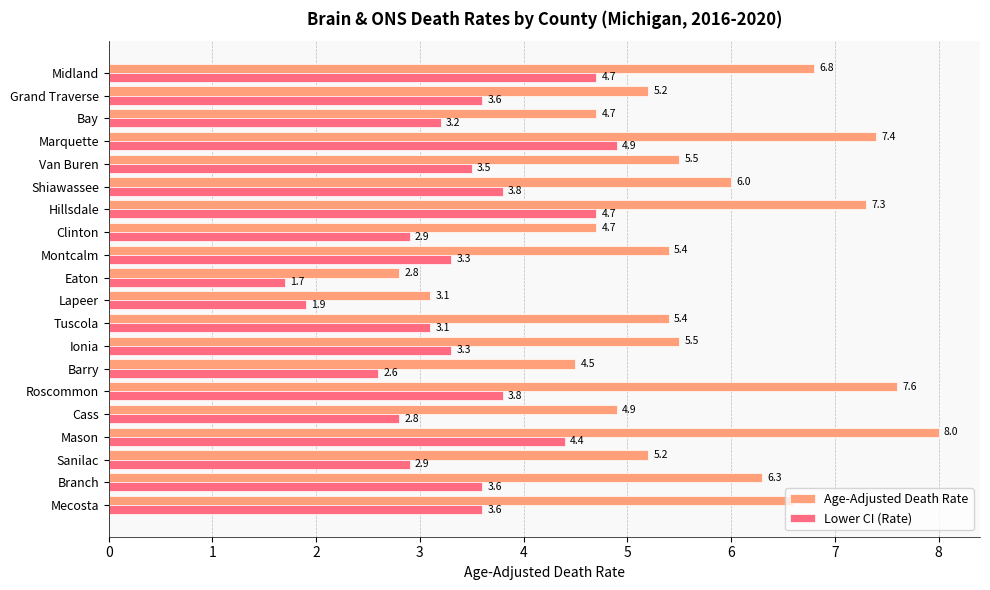

What is the smallest value displayed?

1.7